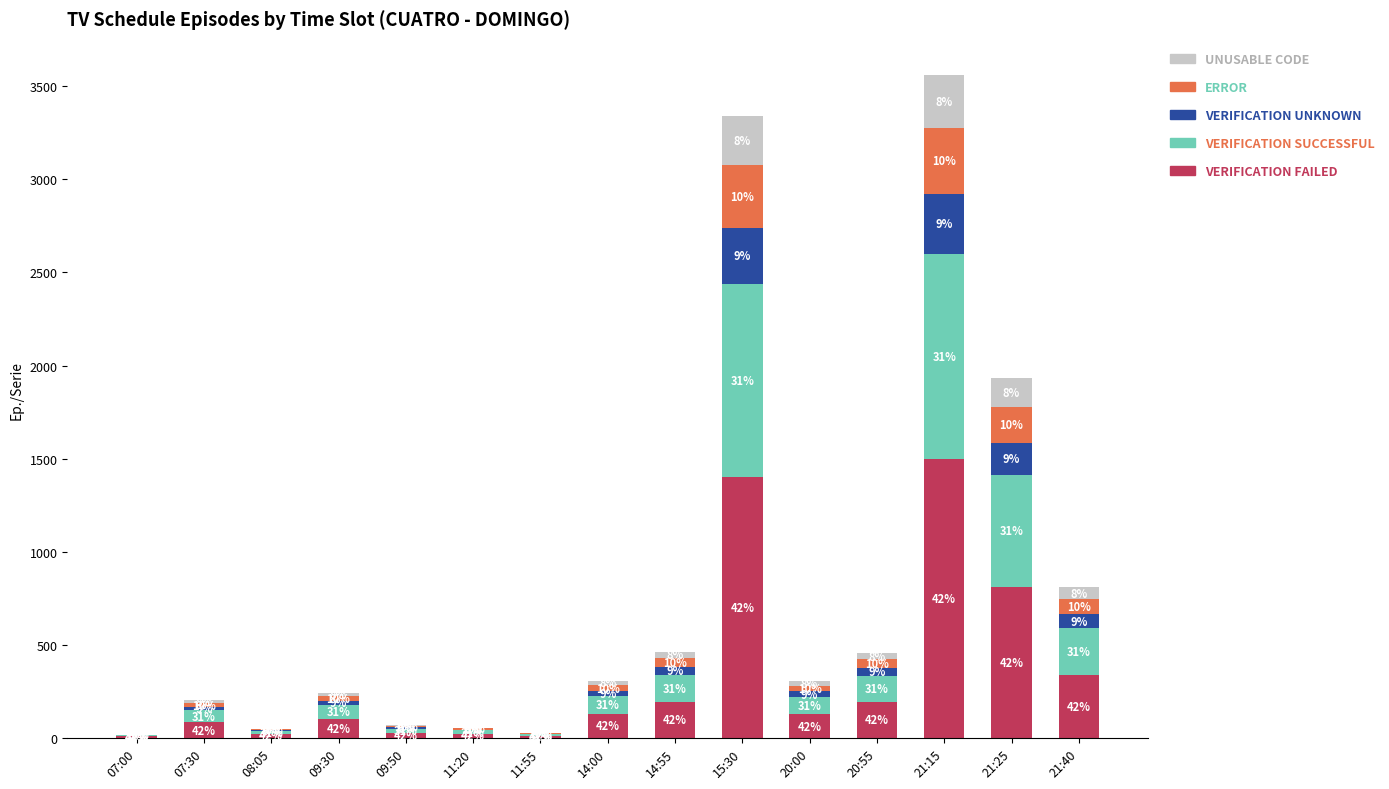

What position from the left is 09:50?

5